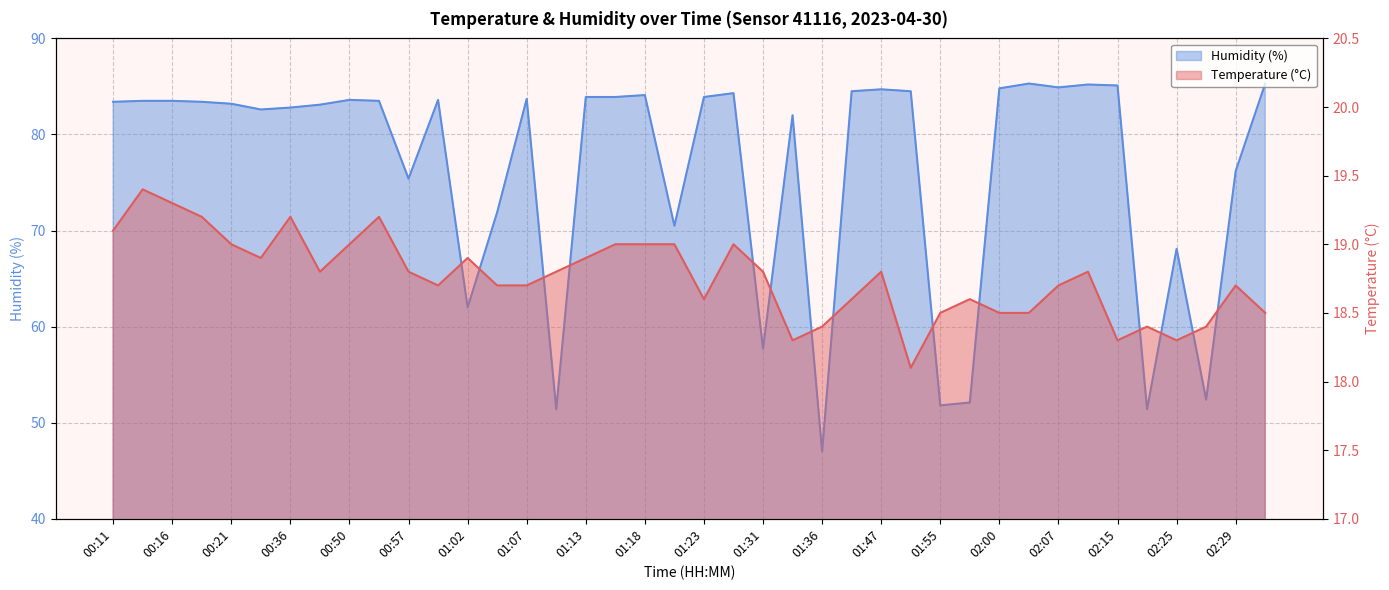

Reading left to right, list all the values displayed in this chart.

Temperature (°C): 19.1	19.4	19.3	19.2	19.0	18.9	19.2	18.8	19.0	19.2	18.8	18.7	18.9	18.7	18.7	18.8	18.9	19.0	19.0	19.0	18.6	19.0	18.8	18.3	18.4	18.6	18.8	18.1	18.5	18.6	18.5	18.5	18.7	18.8	18.3	18.4	18.3	18.4	18.7	18.5
Humidity (%): 83.4	83.5	83.5	83.4	83.2	82.6	82.8	83.1	83.6	83.5	75.4	83.6	62.0	71.9	83.7	51.4	83.9	83.9	84.1	70.5	83.9	84.3	57.7	82.0	47.0	84.5	84.7	84.5	51.8	52.1	84.8	85.3	84.9	85.2	85.1	51.4	68.1	52.4	76.2	85.3